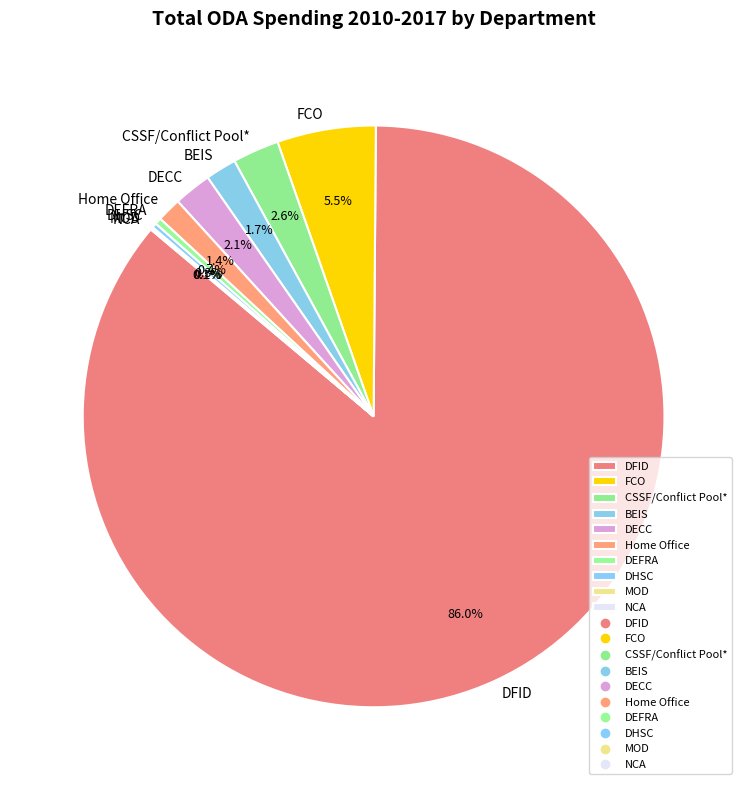

Approximately how many times larger is the value at CSSF/Conflict Pool* compared to Home Office?

1.9